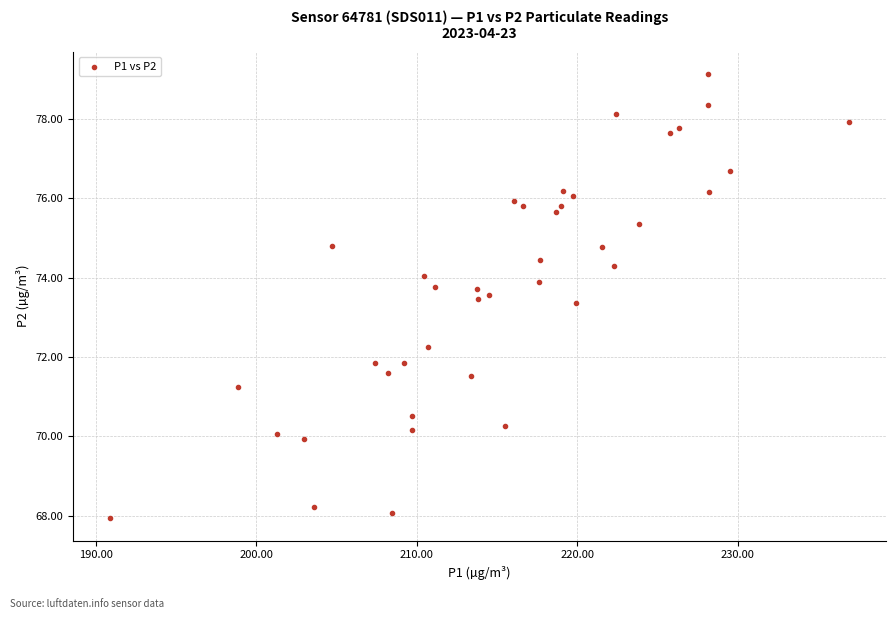

What is the range of Y values (max minus min)?

11.2